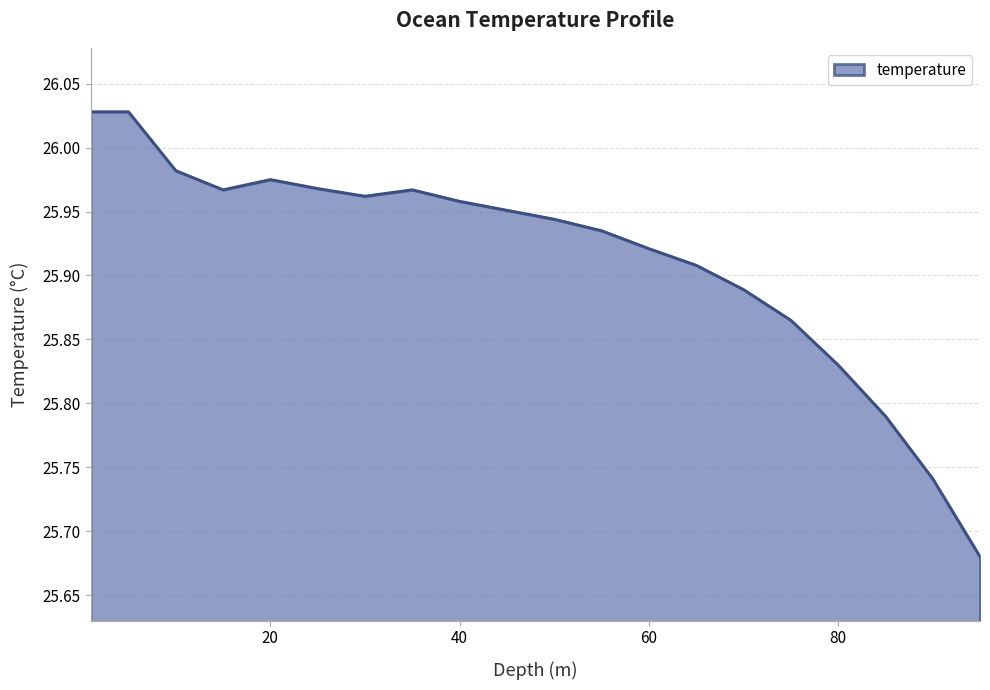

What is the difference between the maximum and minimum values?

0.3